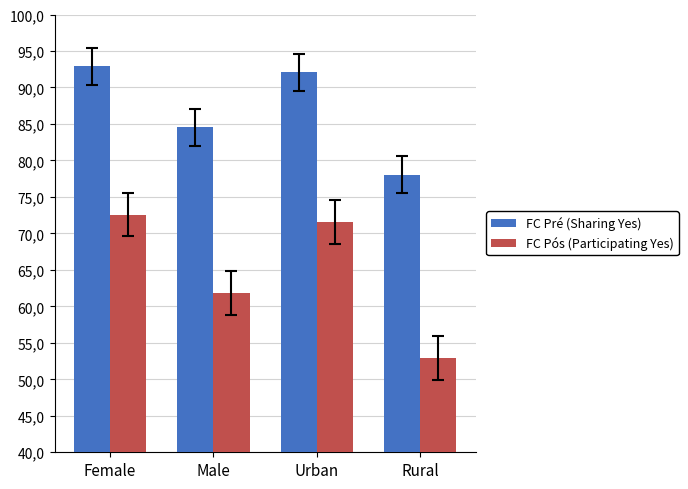

Which series has the largest range (max minus min)?

FC Pós (Participating Yes)